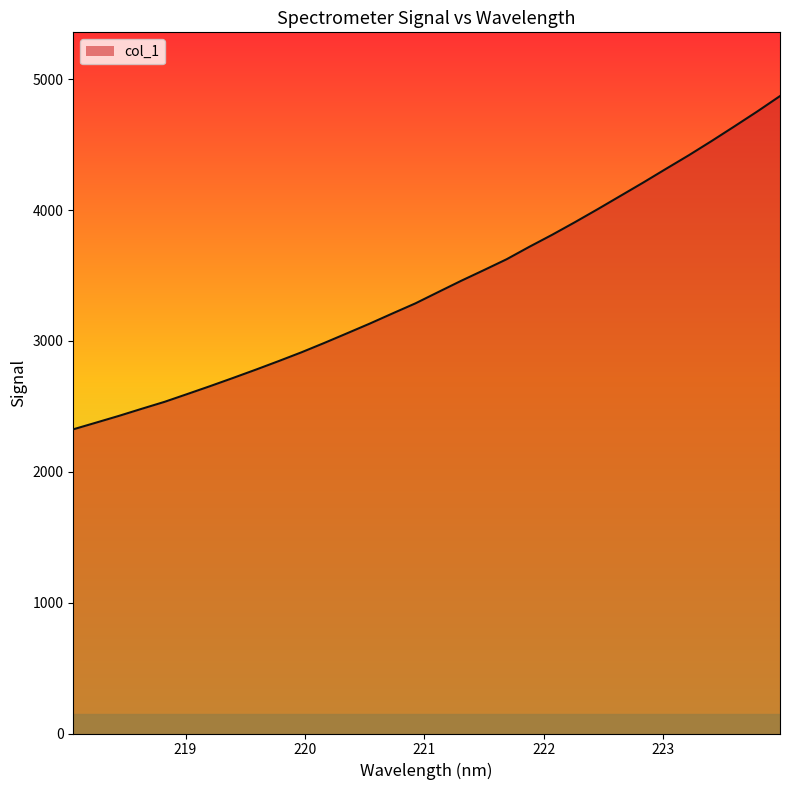

What is the difference between the maximum and minimum values?

2547.0